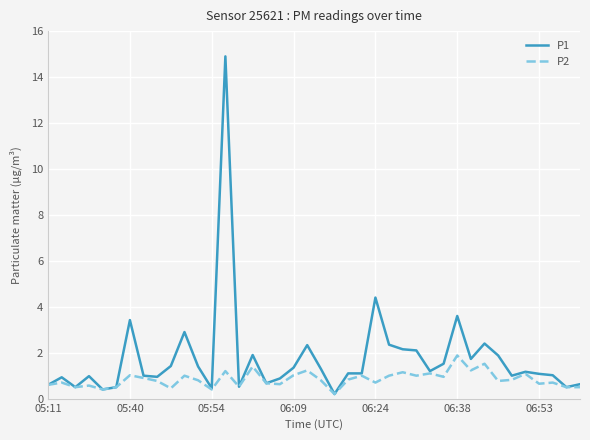

True or false: P1 has more than 1 interior local peaks.

True